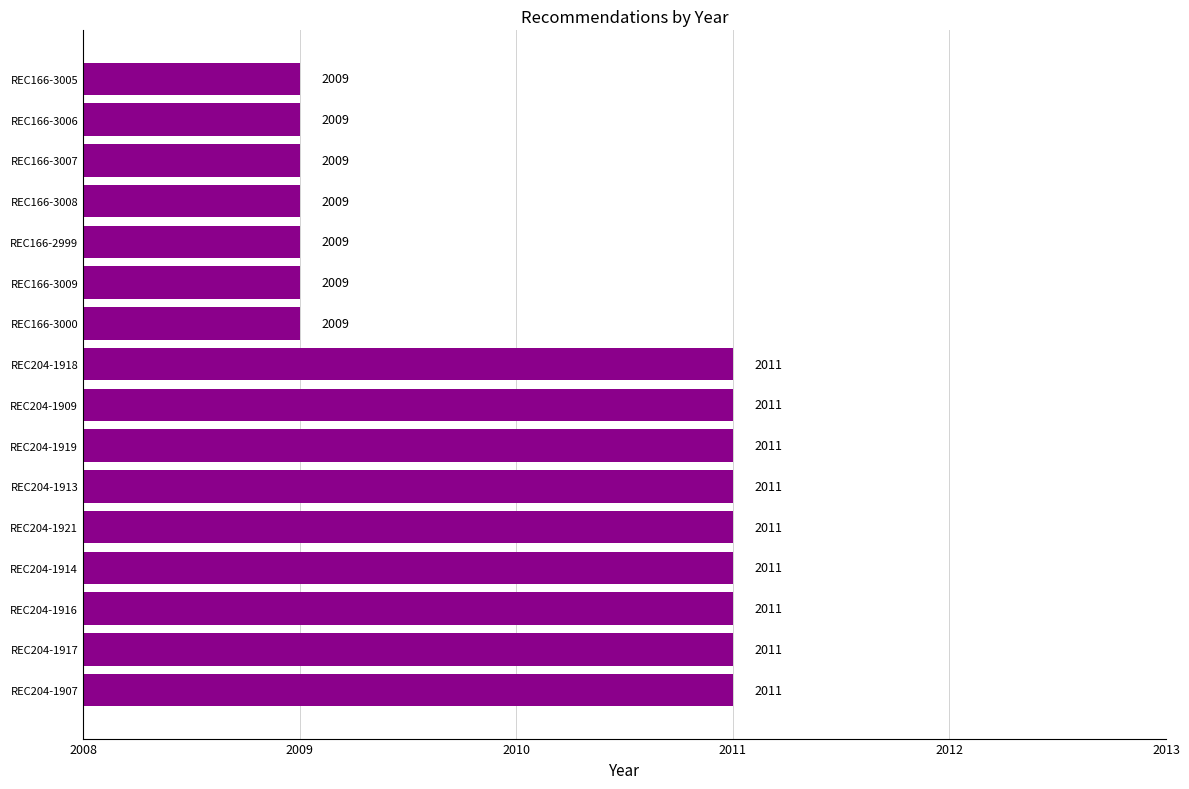

How many values are between 2009 and 2011?

16